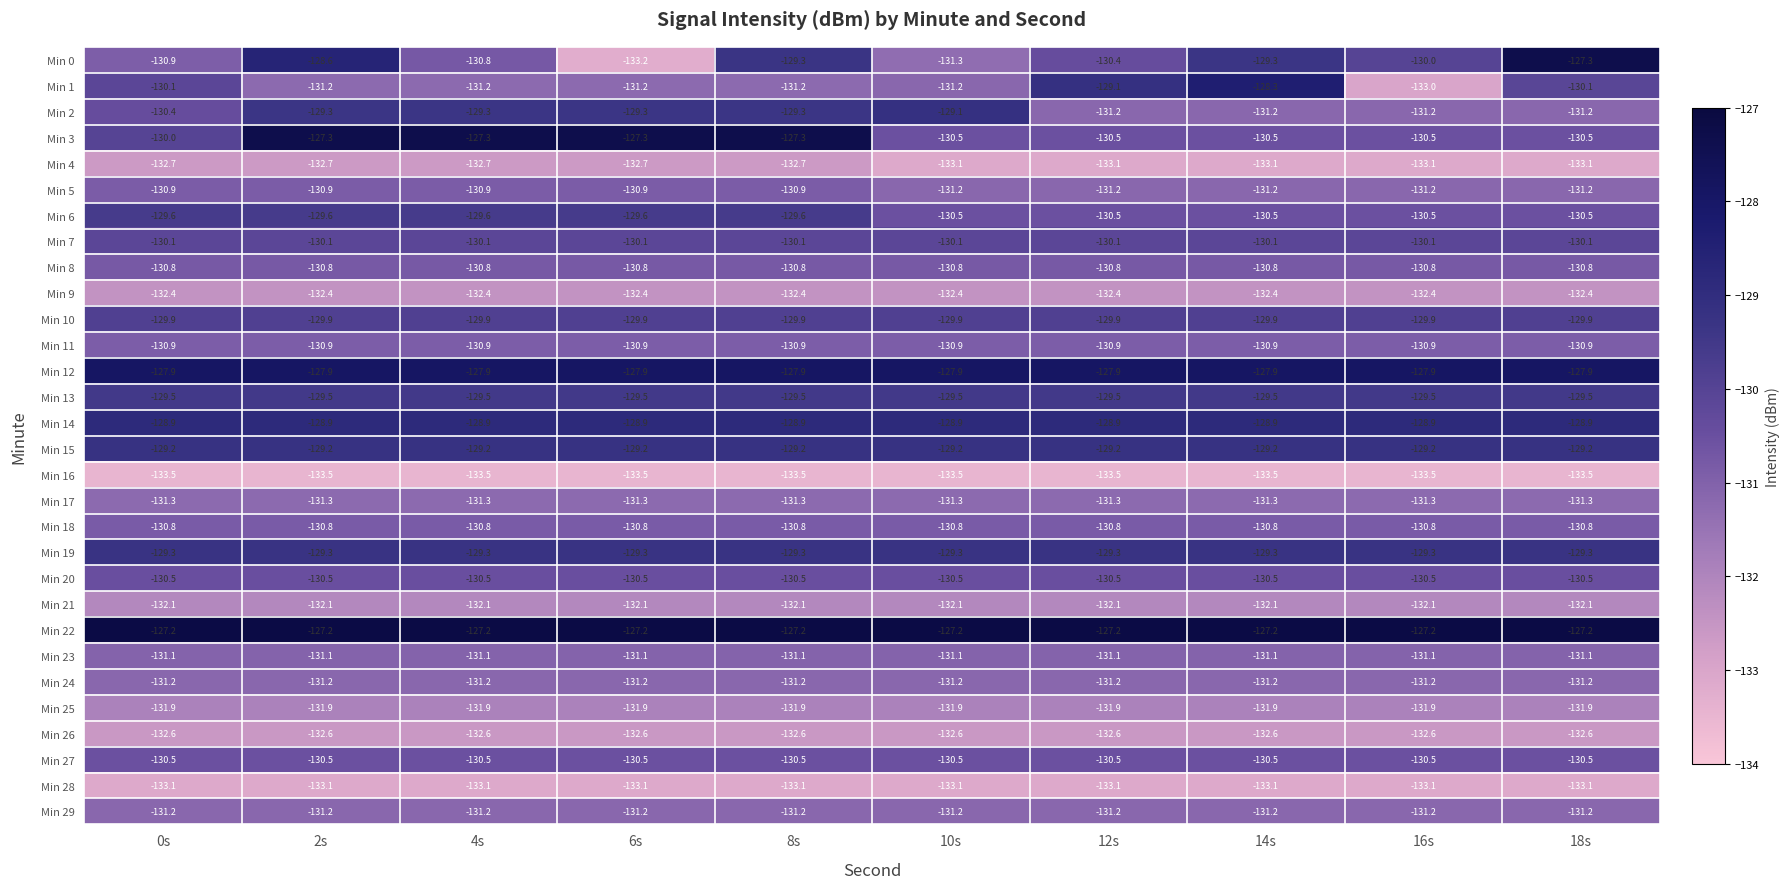

Which series has the largest total across all categories?

Min 22